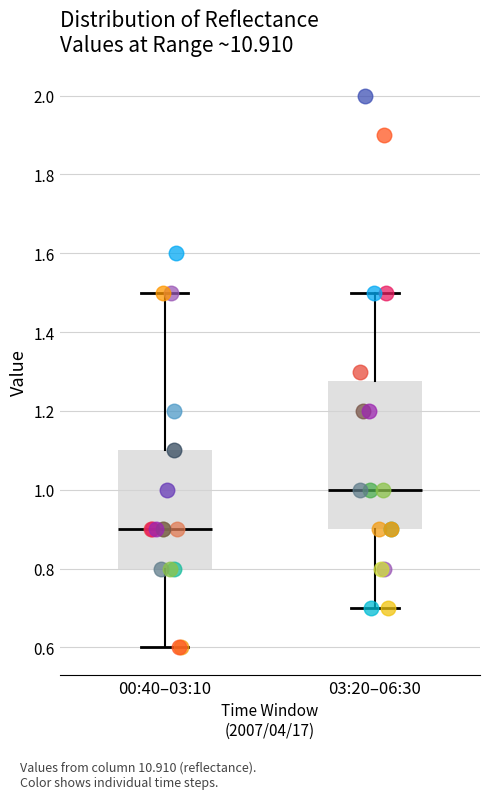

Where does the lower whisker of the box for 03:20–06:30 end on the y-axis? The values are not printed on the chart, so give them approximately, as read against the axis.

0.70